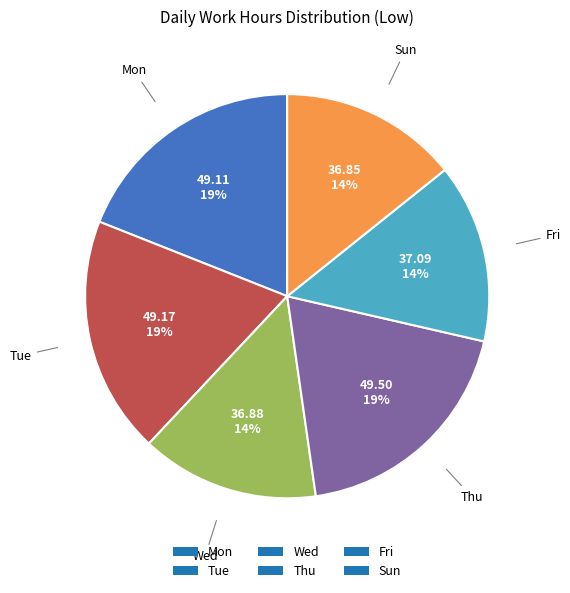

Is the sum of Thu and Sun greater than half?

No